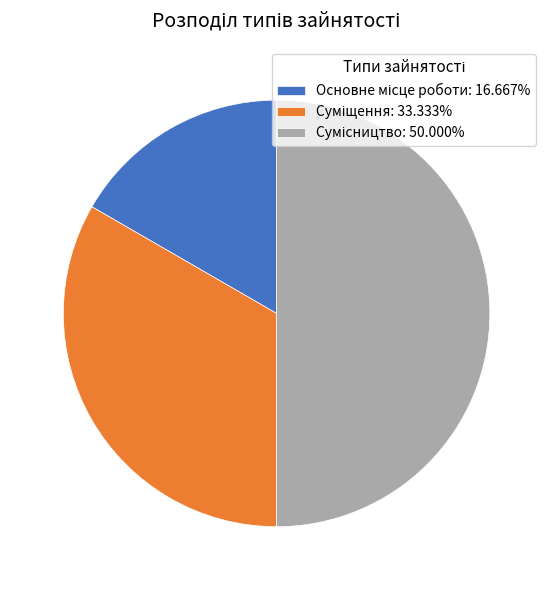

Which slice is the smallest?

Основне місце роботи